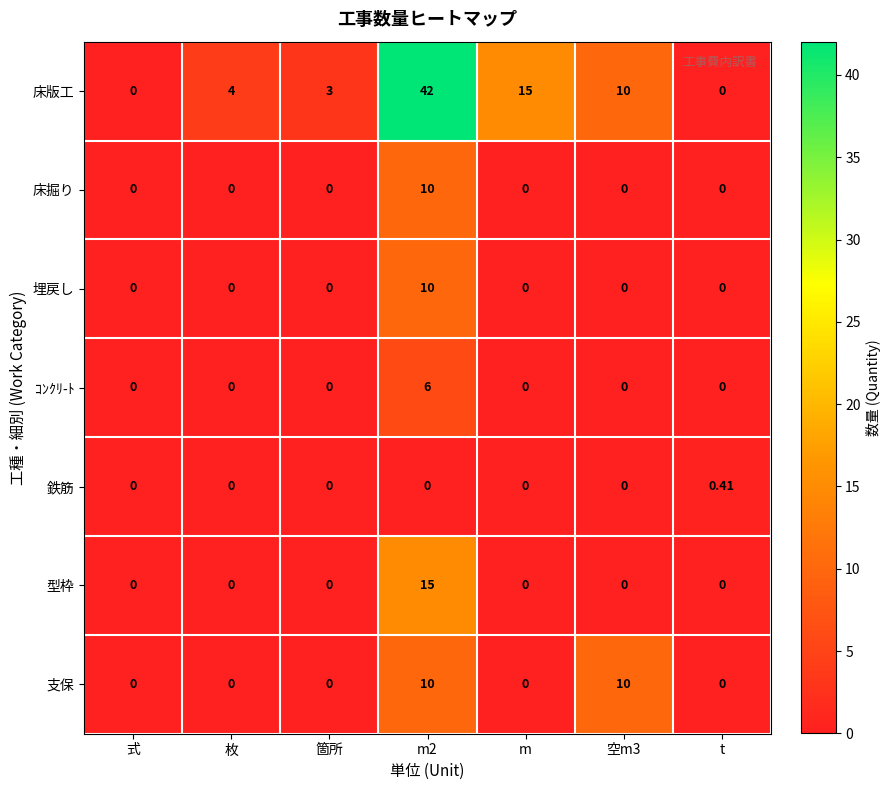

Which series changed the most between 式 and 枚?

床版工